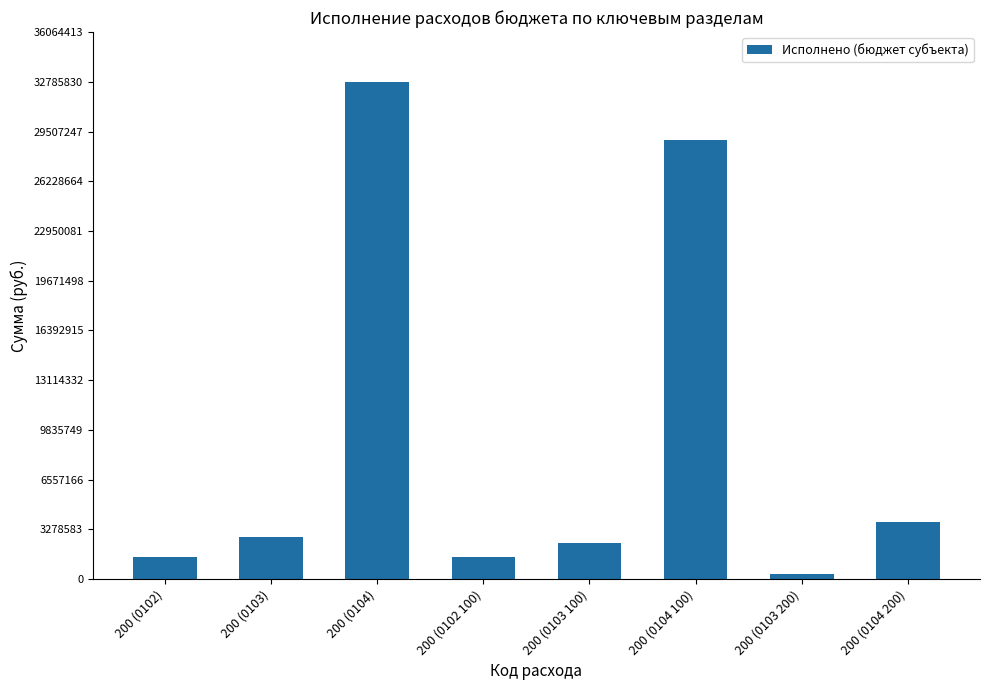

What is the approximate value at 200 (0103 100)?

2399040.7